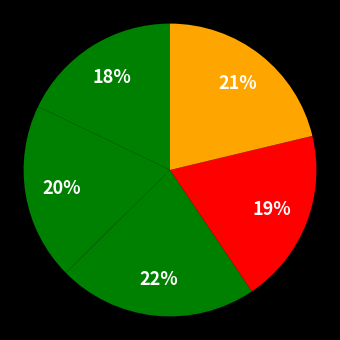

Count the number of slices in the pie.

5